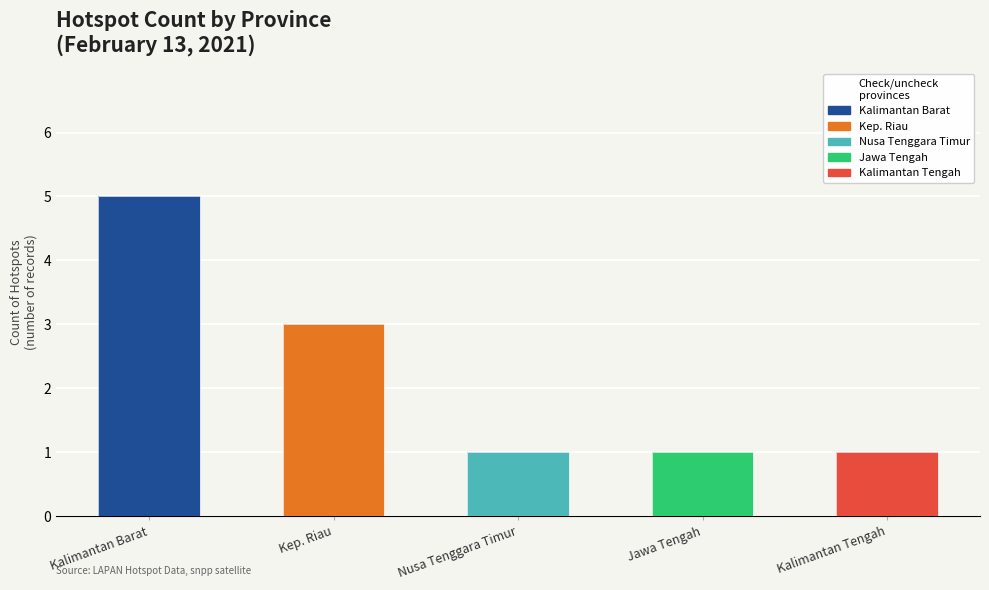

The value at Jawa Tengah is 2. True or false?

False